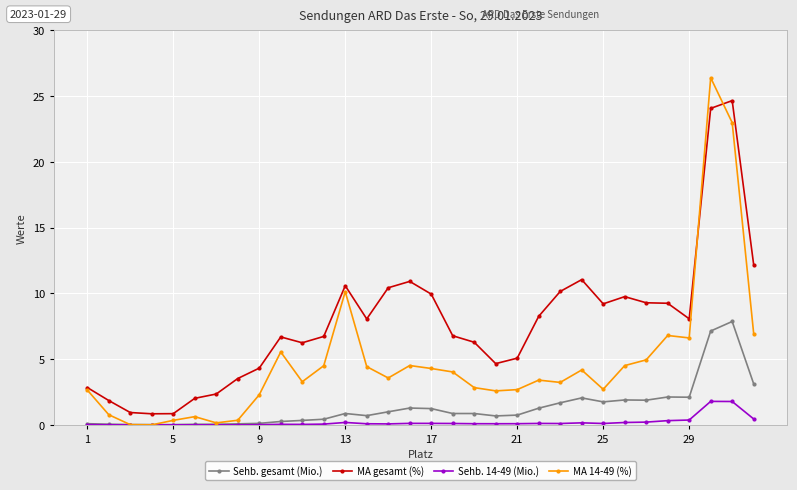

Which series has the largest total across all categories?

MA gesamt (%)